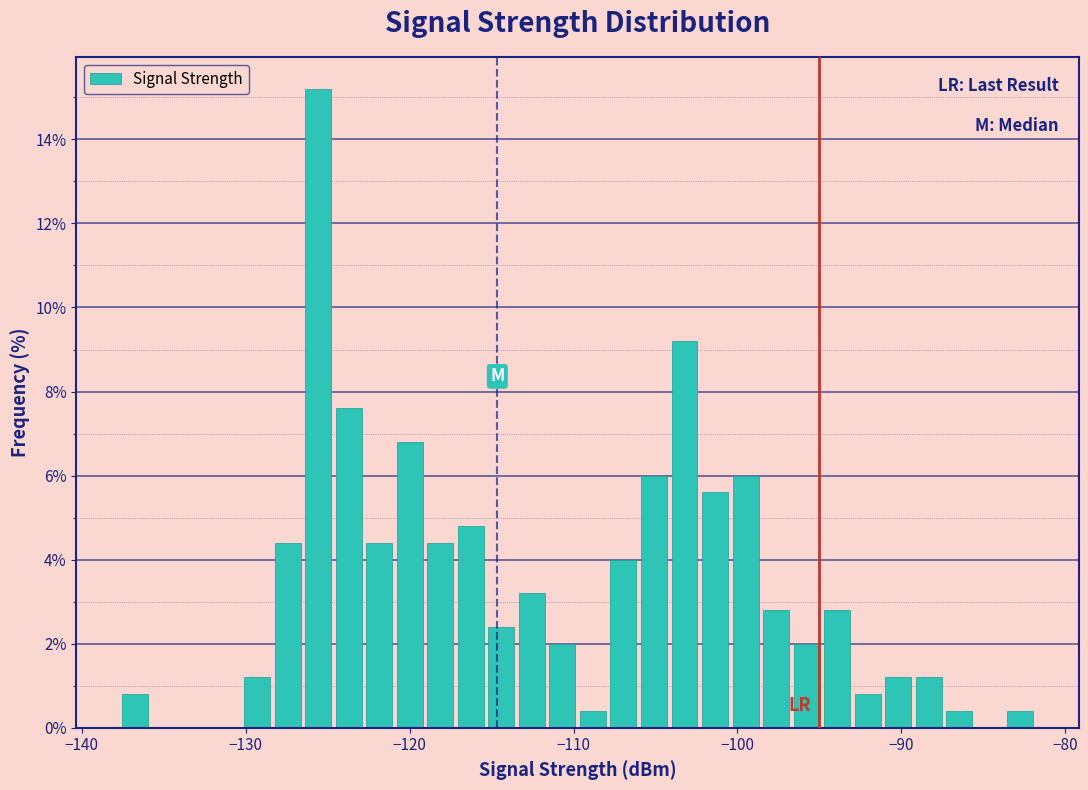

Read against the x-axis, roughly where is the centre of the tallest bar?

-126